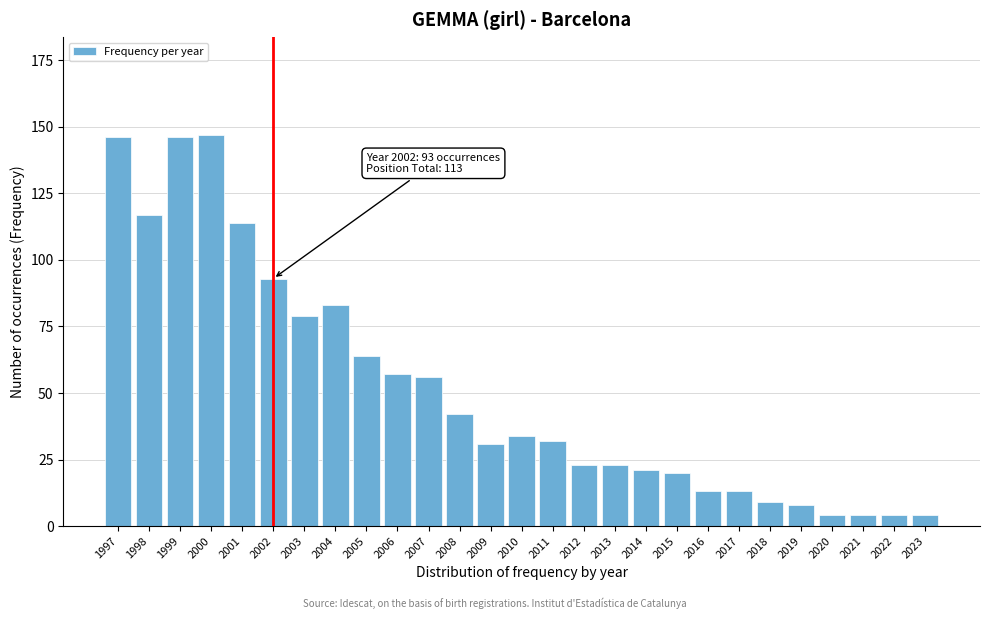

Reading right to left, list all the values displayed in this chart.

2023=4	2022=4	2021=4	2020=4	2019=8	2018=9	2017=13	2016=13	2015=20	2014=21	2013=23	2012=23	2011=32	2010=34	2009=31	2008=42	2007=56	2006=57	2005=64	2004=83	2003=79	2002=93	2001=114	2000=147	1999=146	1998=117	1997=146